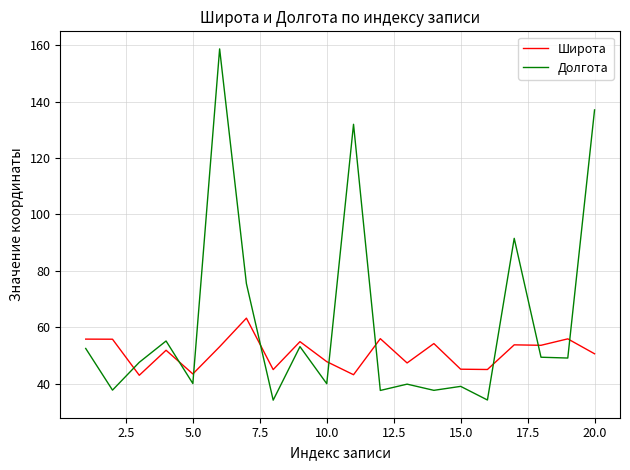

Which series has the largest range (max minus min)?

Долгота